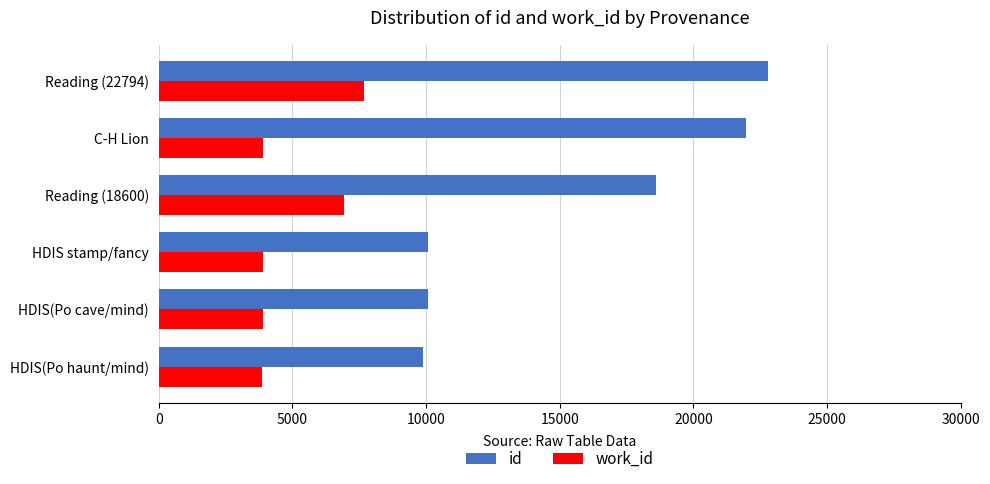

Which series has the largest range (max minus min)?

id